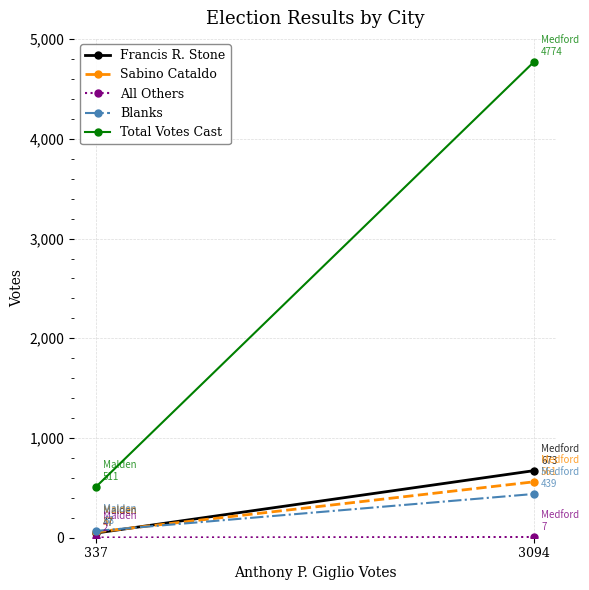

Between 337 and 3094, which series saw the biggest shift?

Total Votes Cast